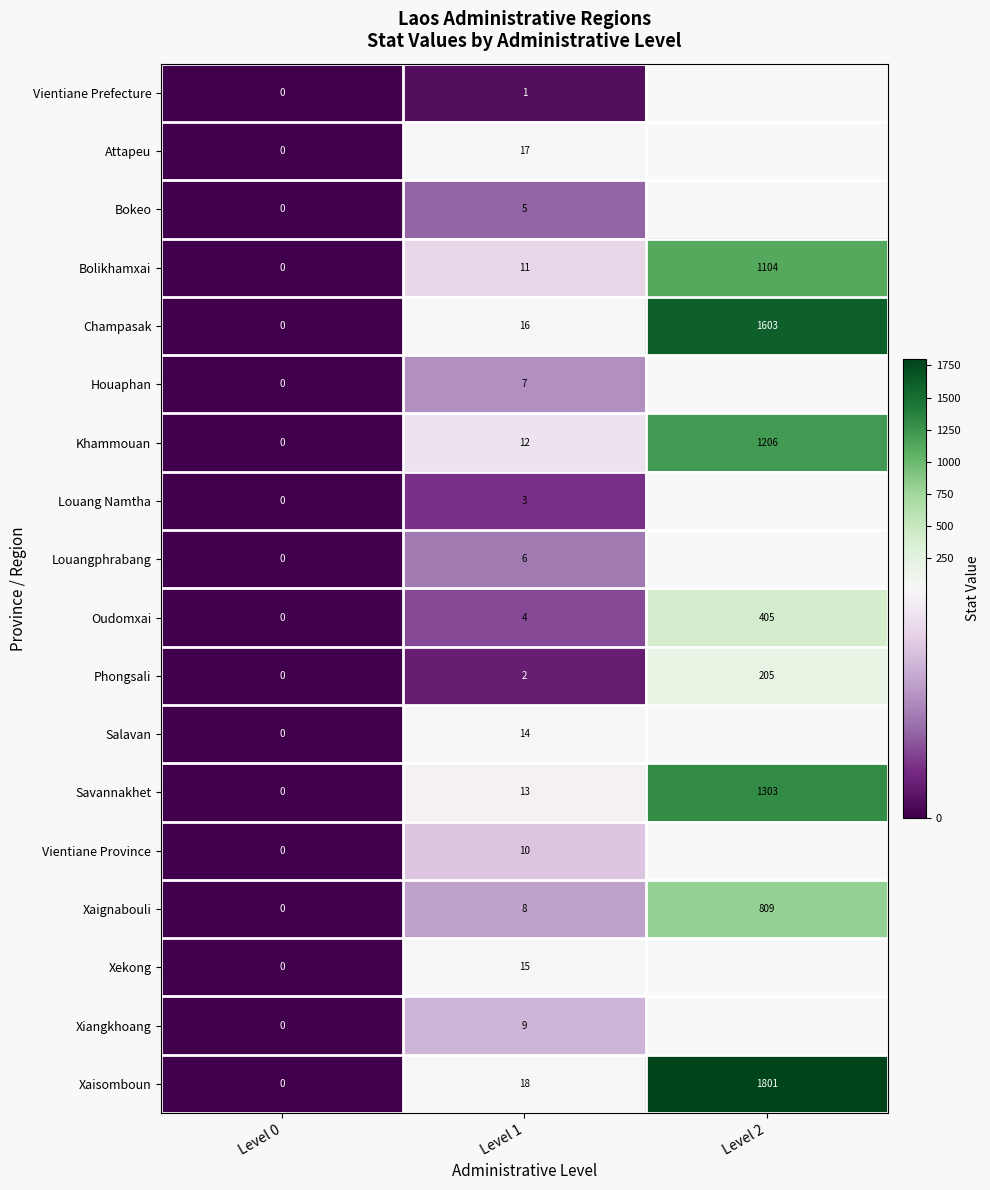

Is it true that Vientiane Province equals 17.0 at Level 1?

False